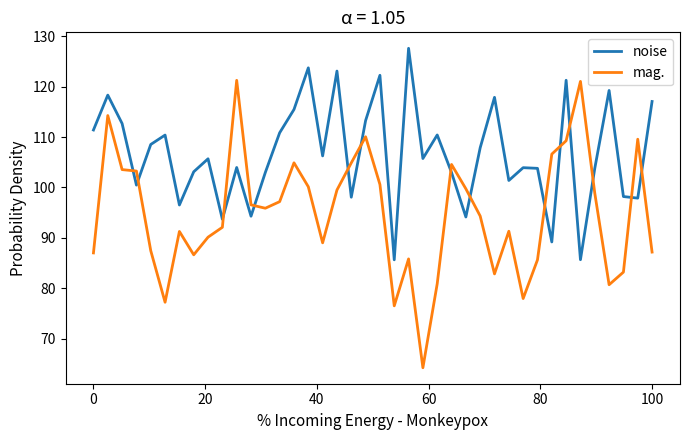

What is the difference between the maximum and minimum values in the noise series?

42.0